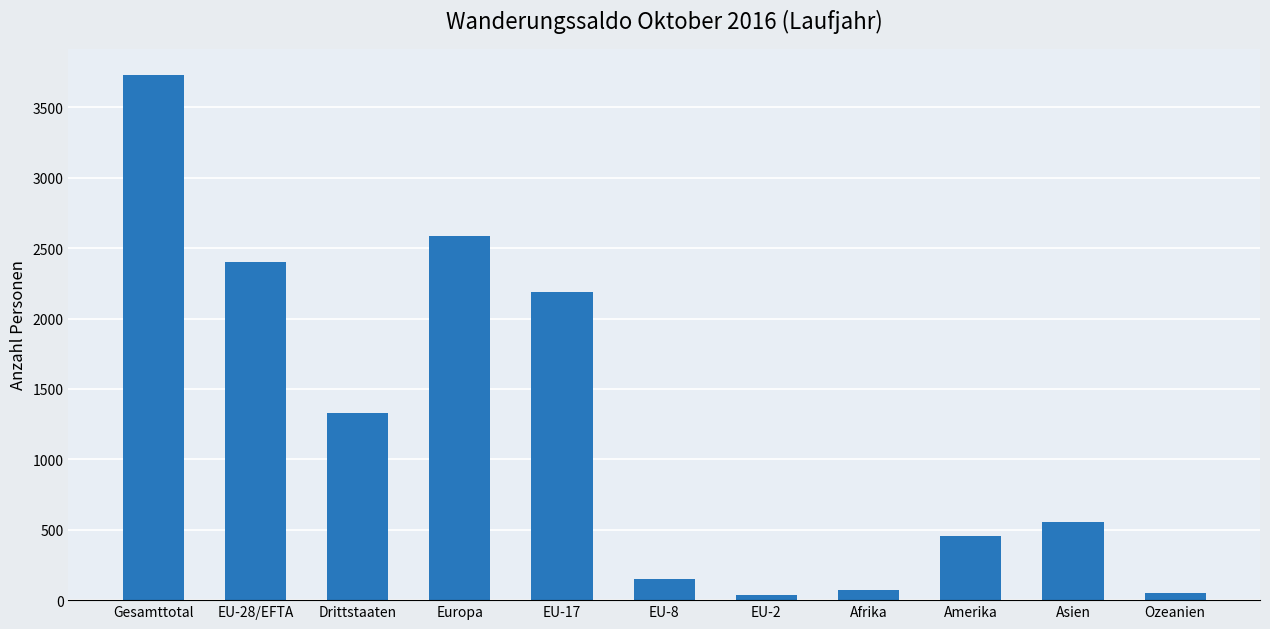

What is the ratio of the value at Europa to the value at EU-2?

76.2